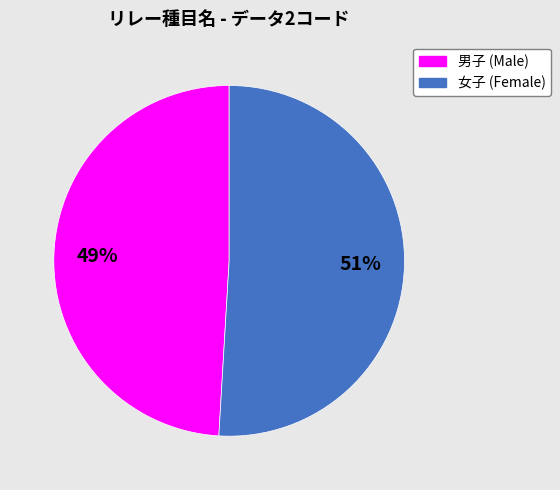

Which has a higher value, 男子 (Male) or 女子 (Female)?

女子 (Female)